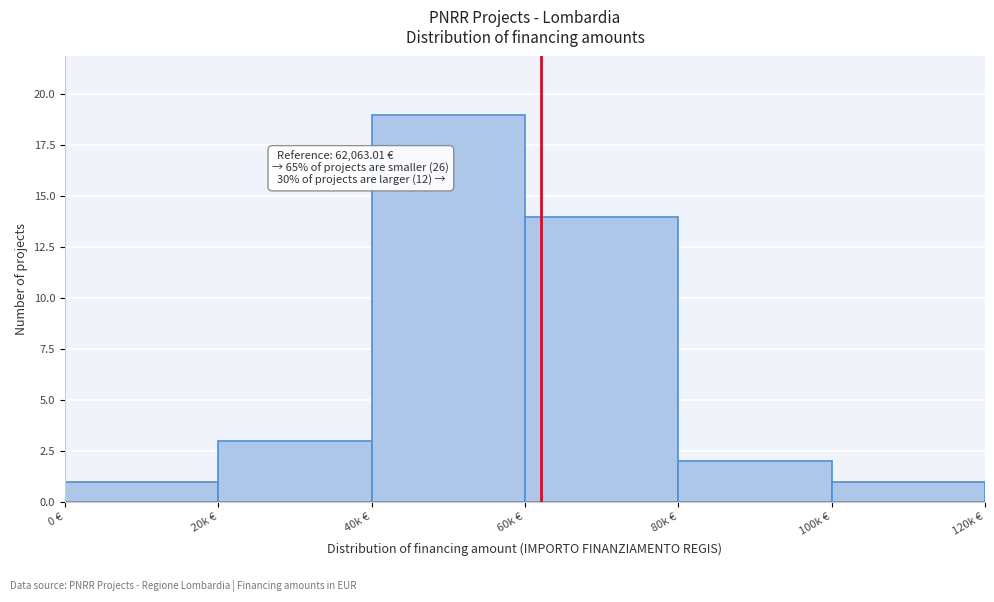

Reading left to right, list all the values displayed in this chart.

1	3	19	14	2	1